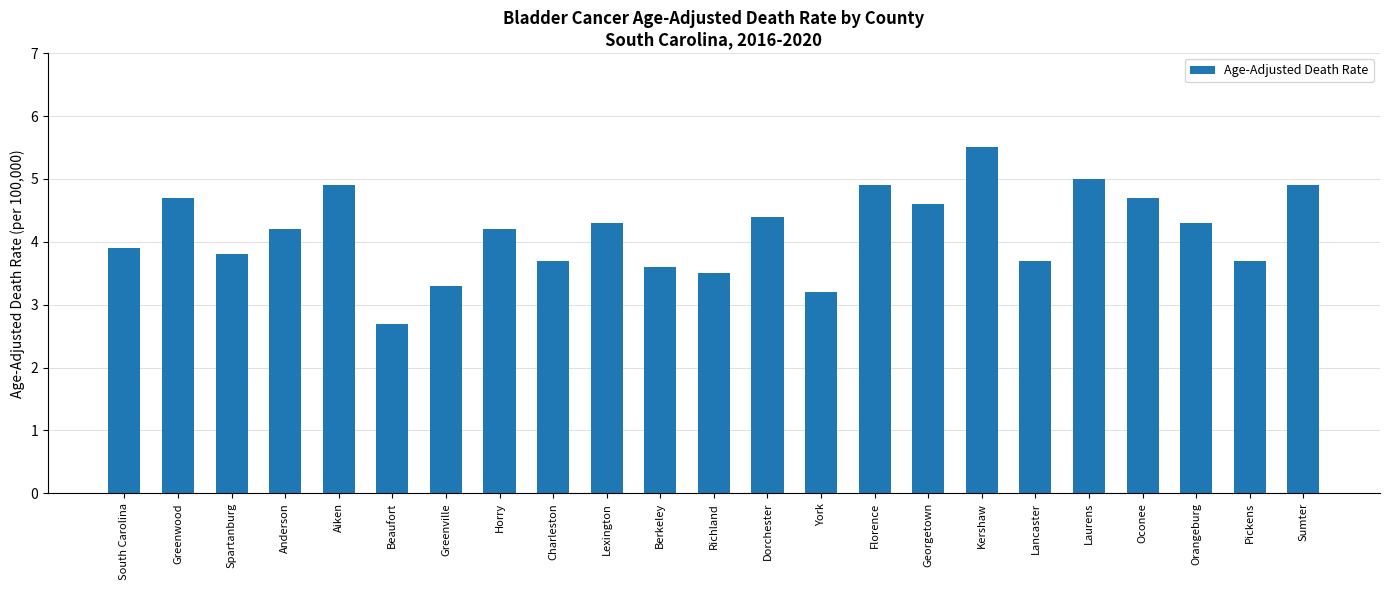

Which has a higher value, Oconee or Aiken?

Aiken